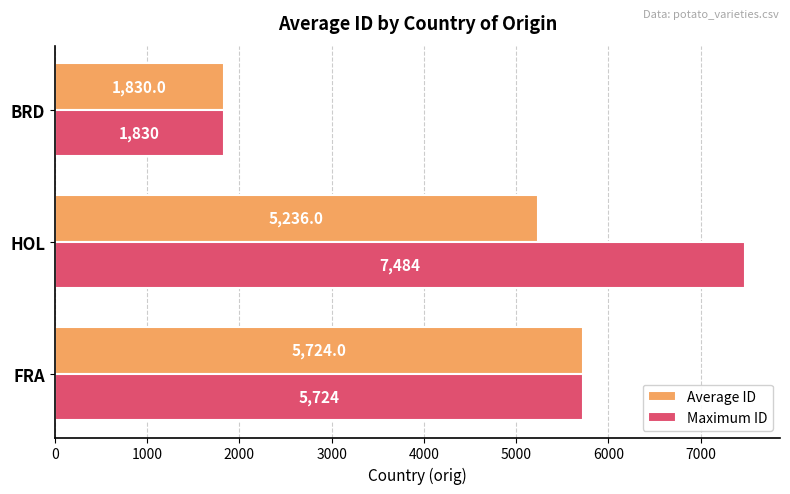

Rank the series by their average value, from lowest to highest.

Average ID, Maximum ID